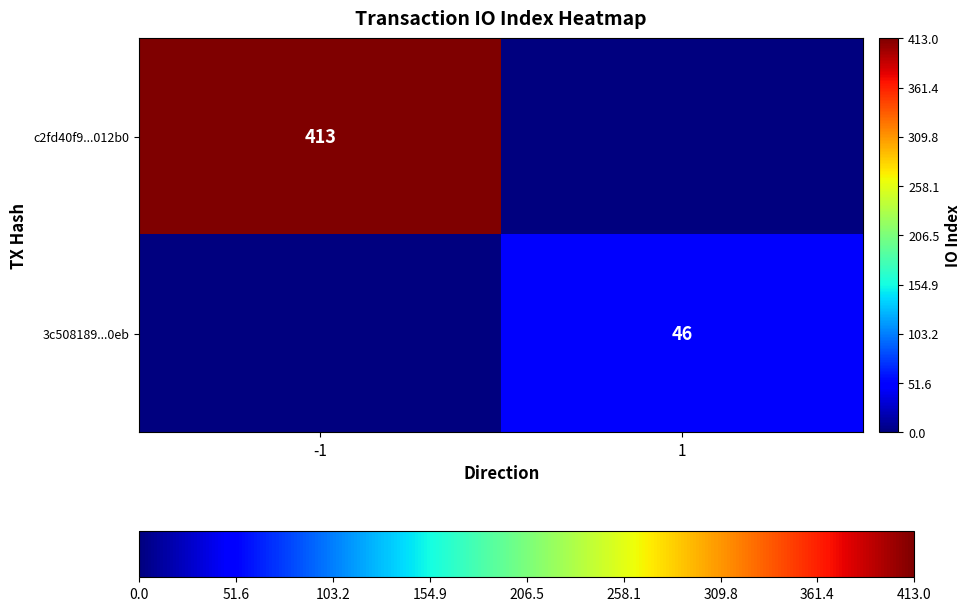

Is it true that c2fd40f9...012b0 equals 413 at -1?

True